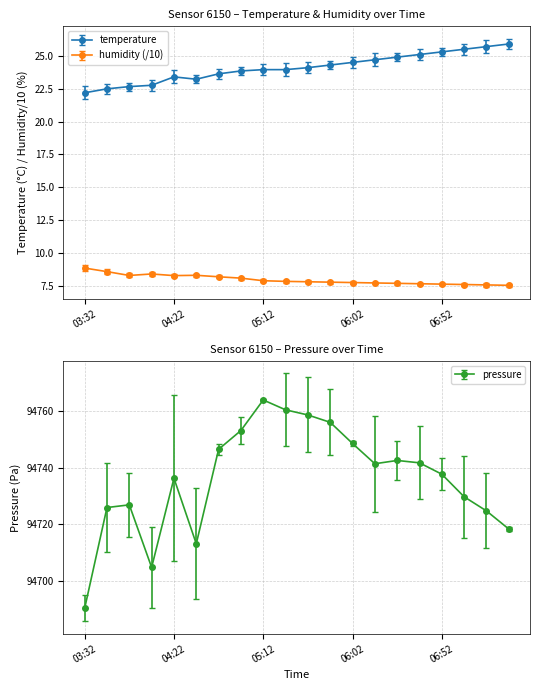

The value of humidity at 04:59 is 8.1. True or false?

True